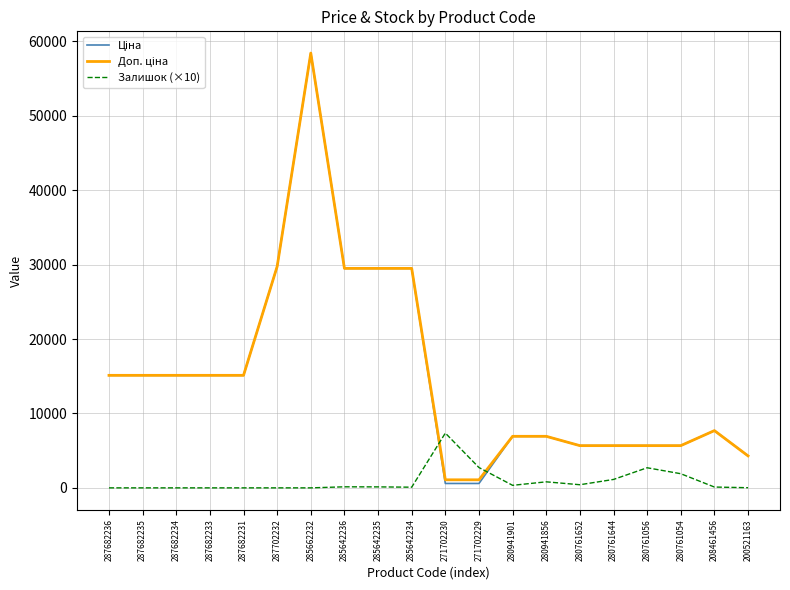

What is the spread (max minus min) of values at 287682236?

15120.0